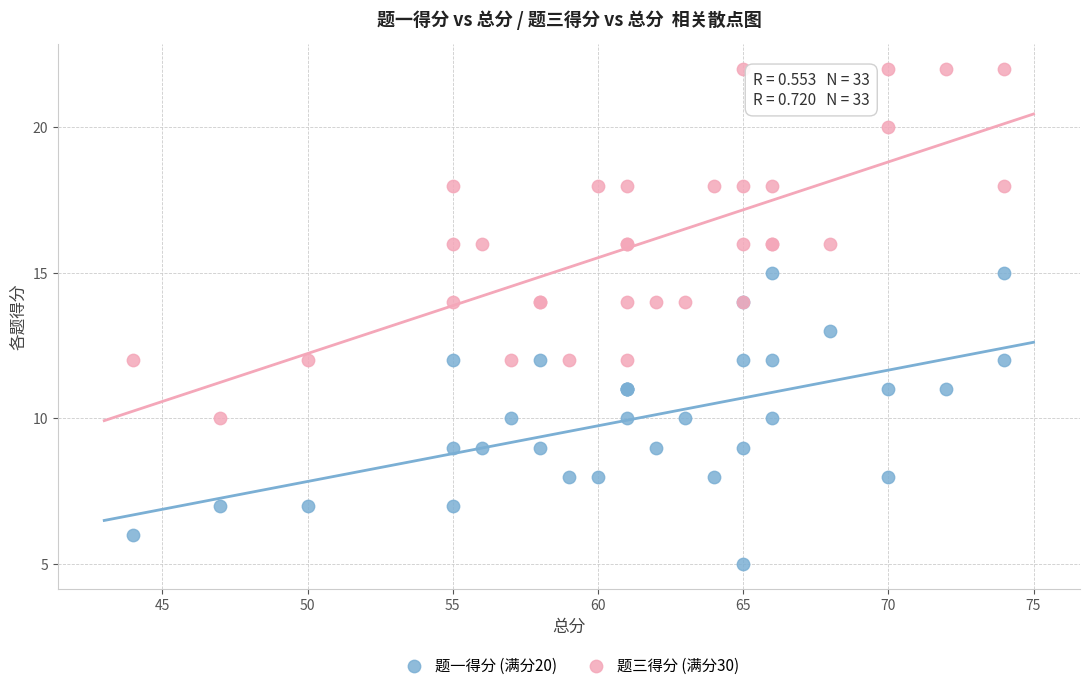

Which series contains the highest Y value?

题三得分 (满分30)